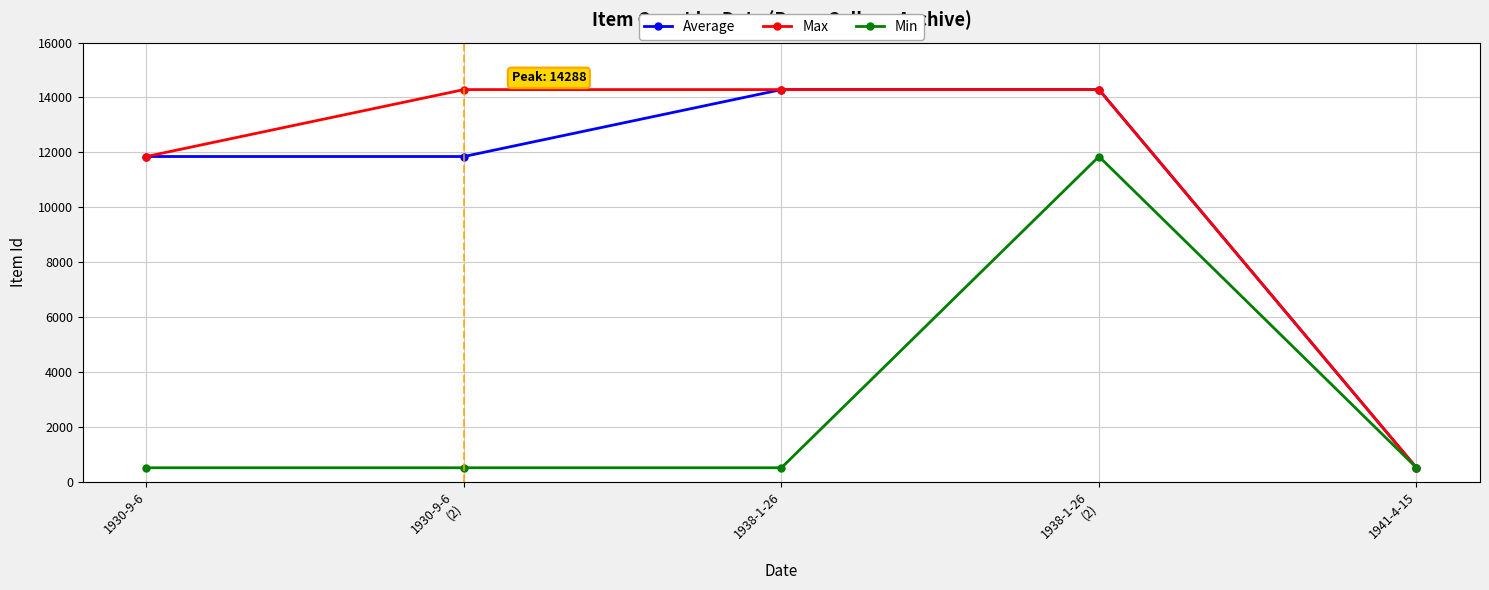

What position from the right is 1938-1-26?

3